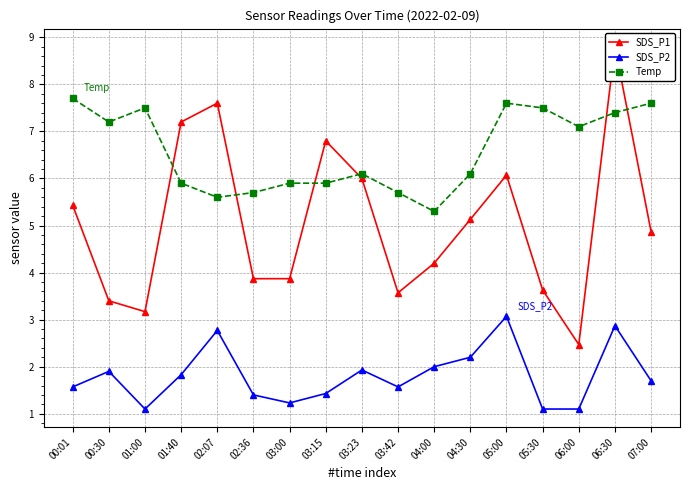

How many lines are shown in the chart?

3